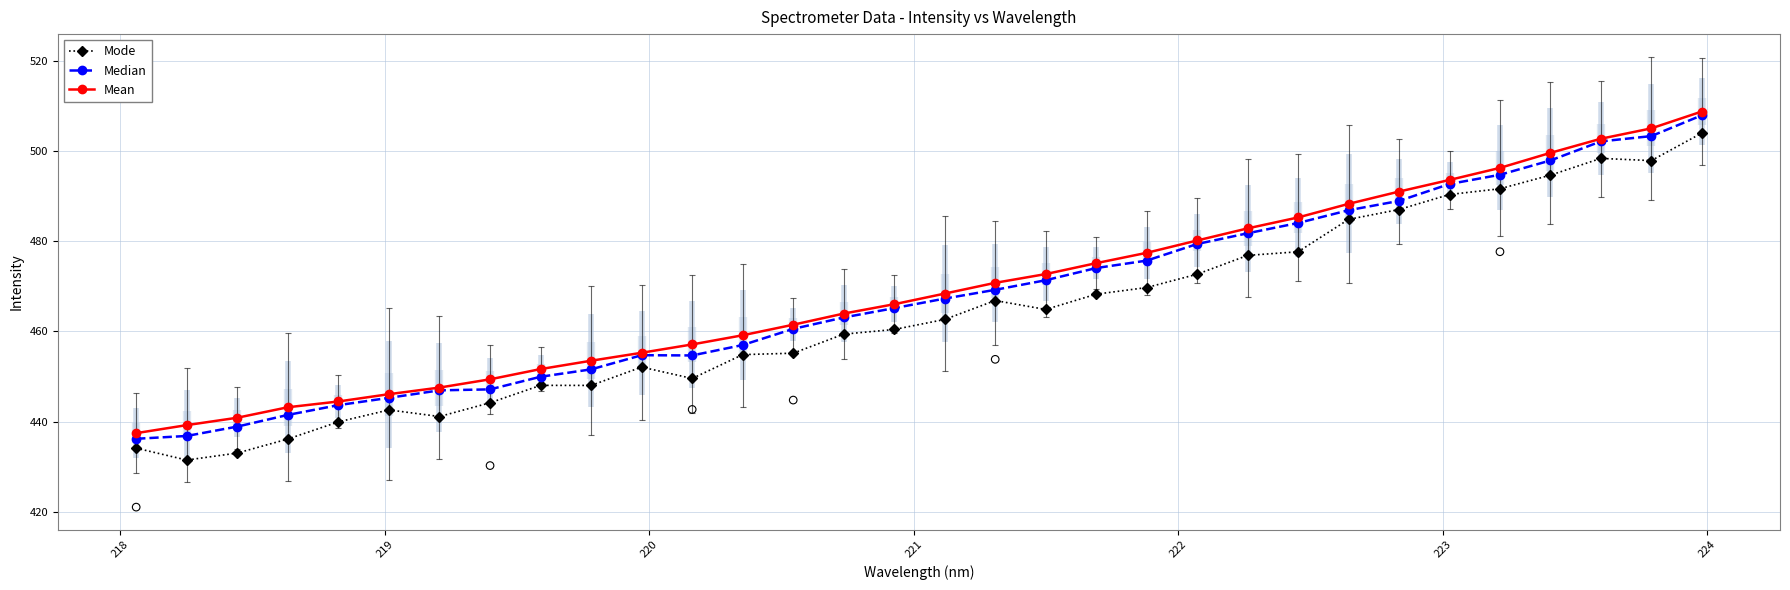

Which series has the widest spread of Y values?

Mode